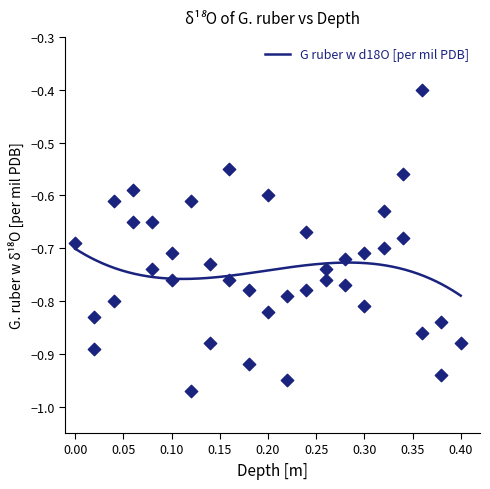

Between 0.26 and 0.2, which is larger?

0.2